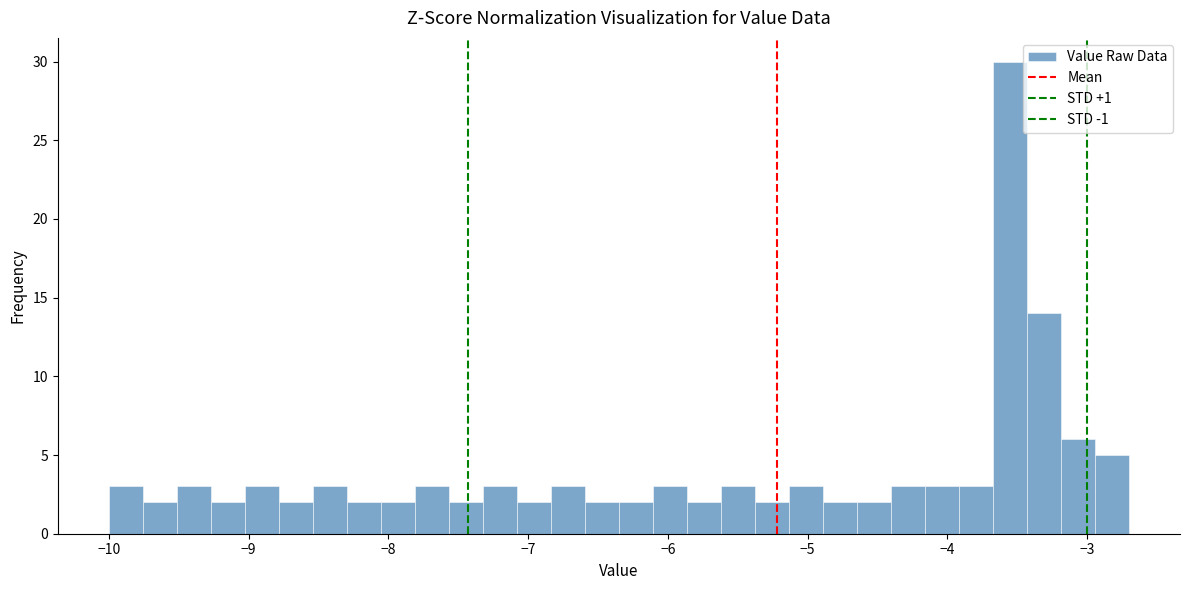

Read against the x-axis, roughly where is the centre of the tallest bar?

-3.6